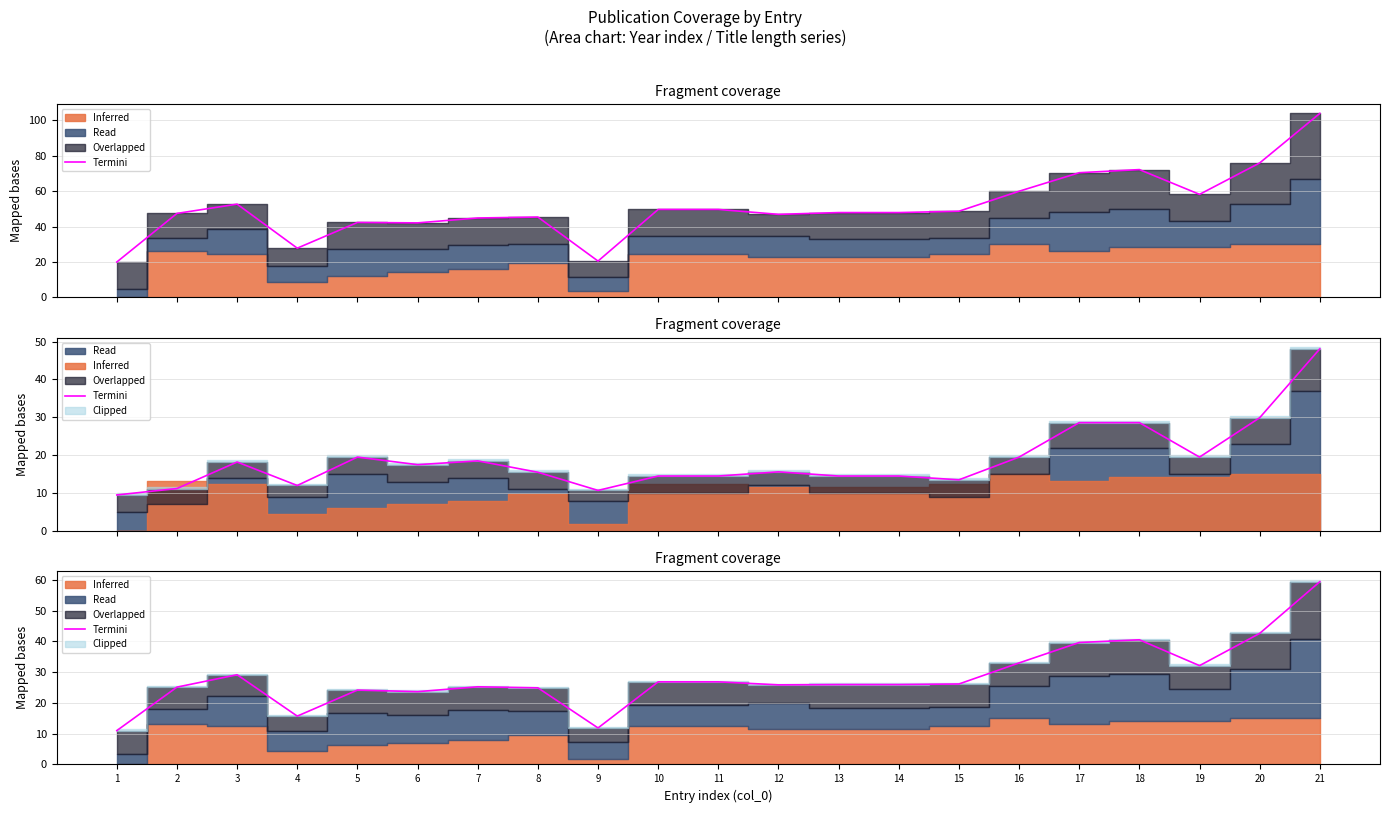

Approximately how many times larger is the value at 21 compared to 16?

1.8